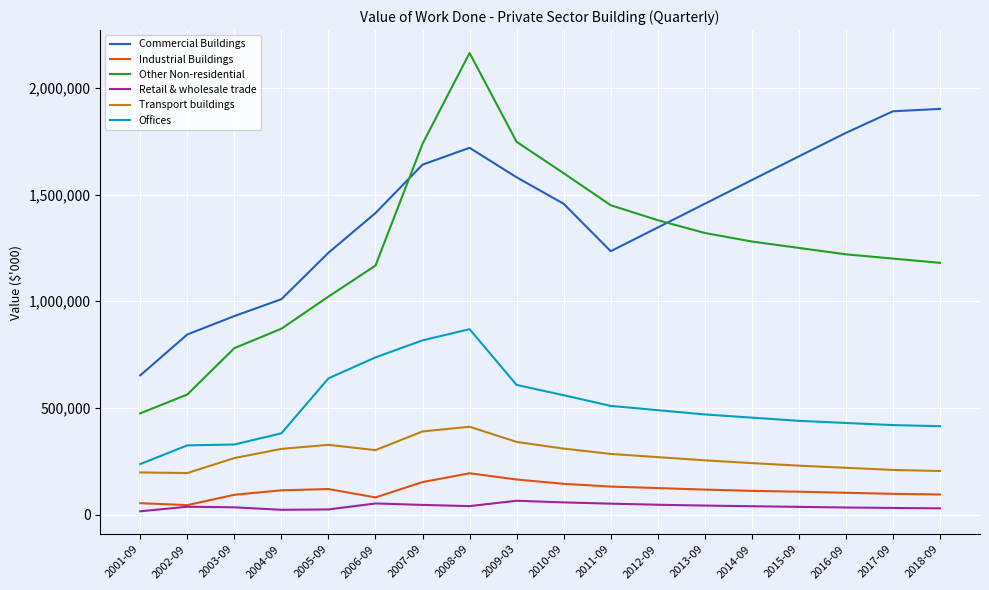

What is the average value of the Offices series?

507450